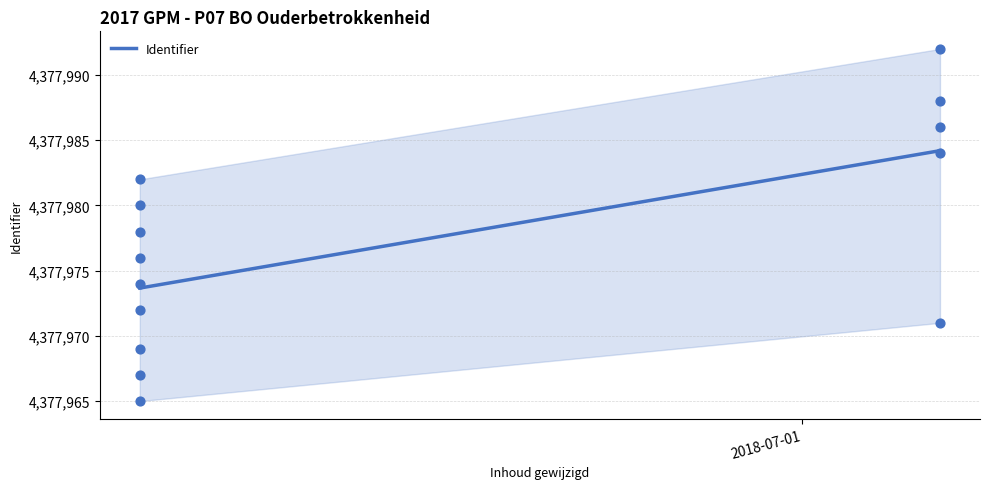

What is the range of Y values (max minus min)?

27